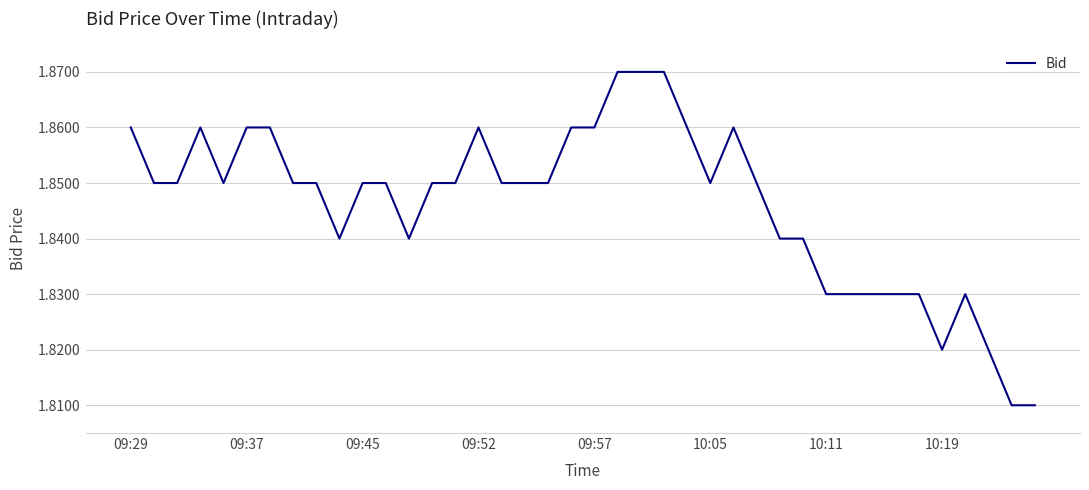

The value at 09:45 is 3.0. True or false?

False